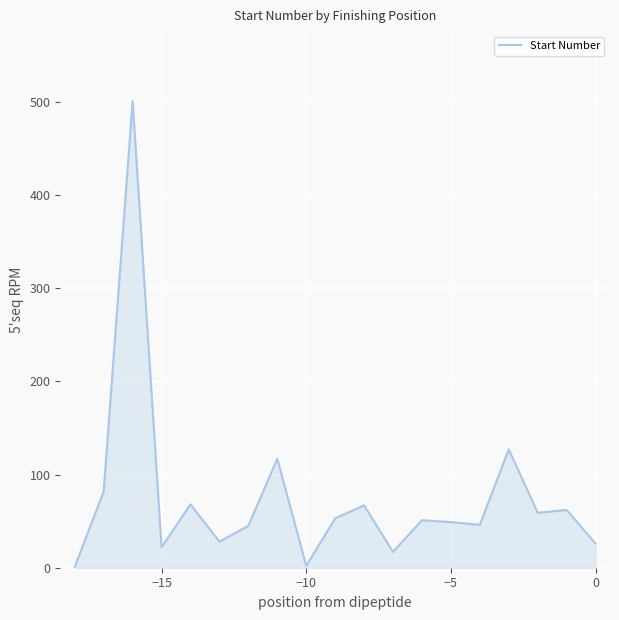

What is the difference between the maximum and minimum values?

500